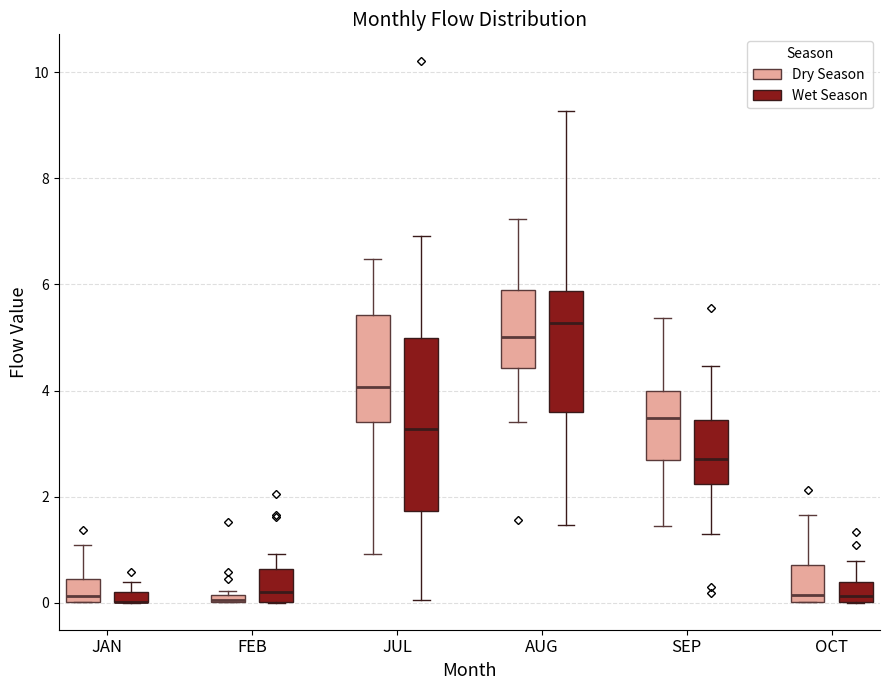

Which box is the tallest, from its lower edge to its upper edge?

JUL (Wet Season)